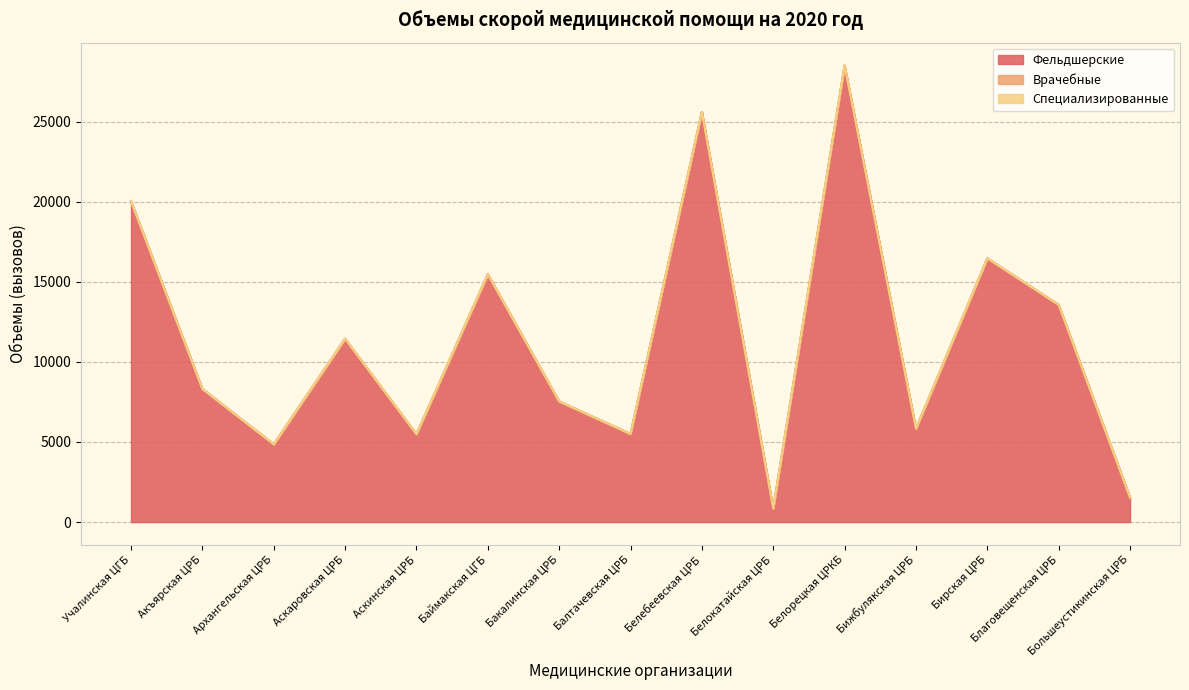

Between Балтачевская ЦРБ and Бижбулякская ЦРБ, which is larger?

Бижбулякская ЦРБ